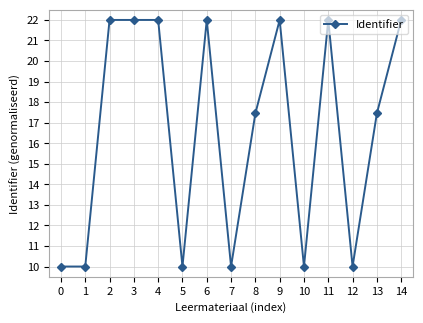

What value does the data have at 3?

22.0